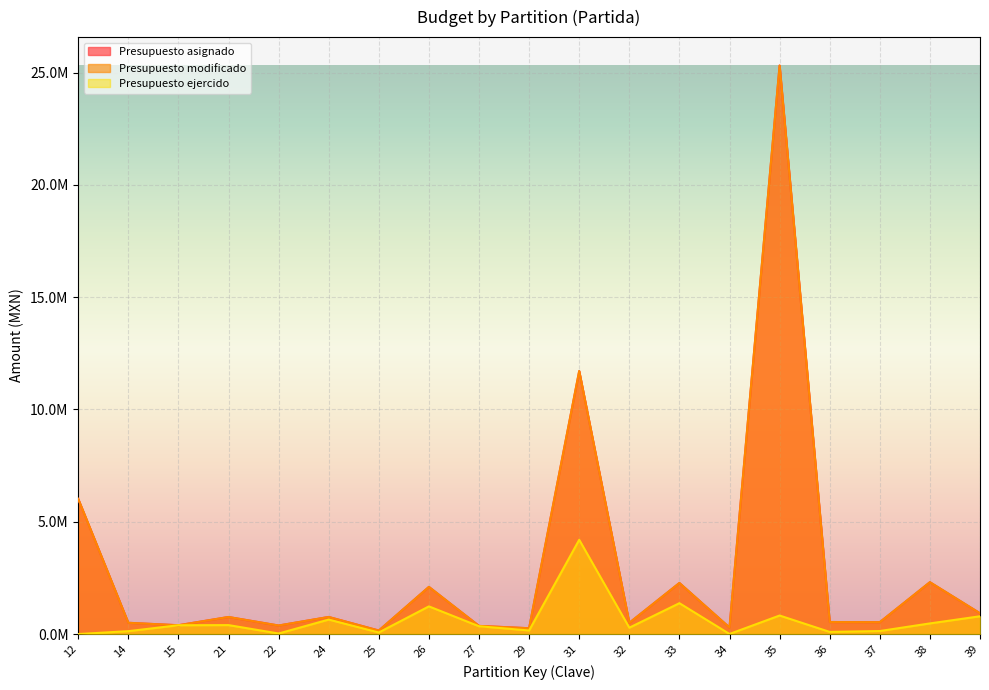

True or false: Presupuesto asignado has more than 2 interior local peaks.

True